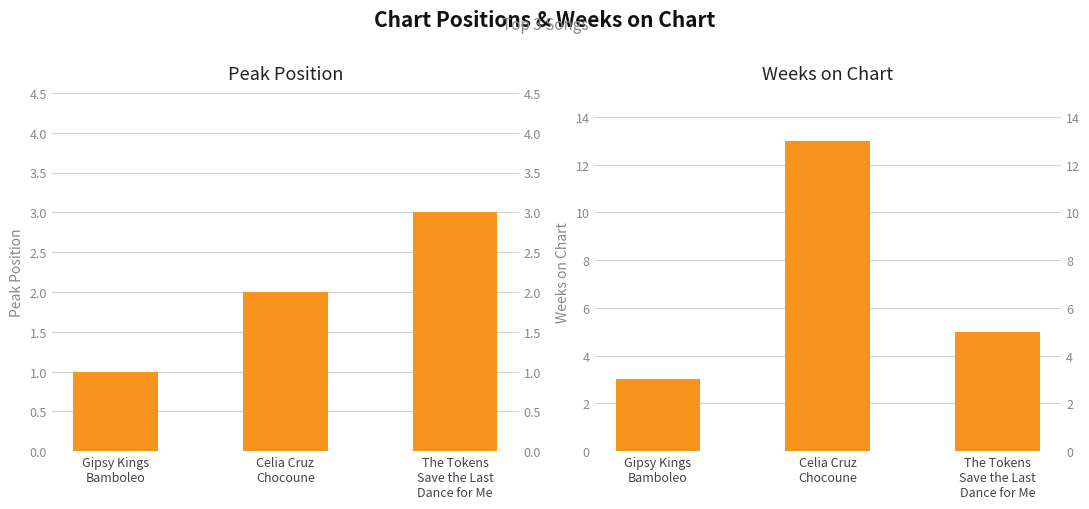

How many bars are there in total?

6